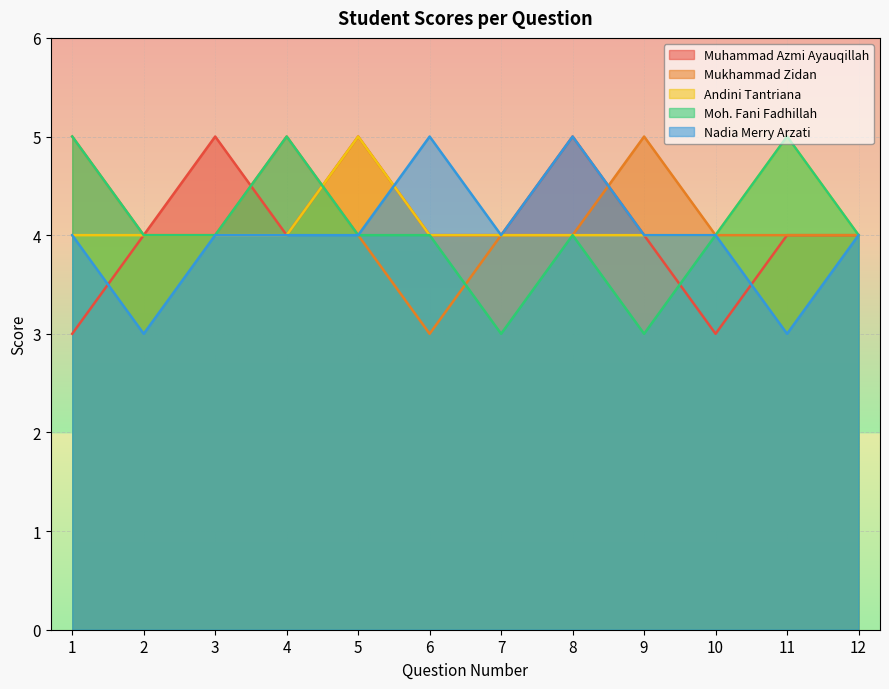

Which series ends up on top after the final intersection of Mukhammad Zidan and Moh. Fani Fadhillah?

Mukhammad Zidan